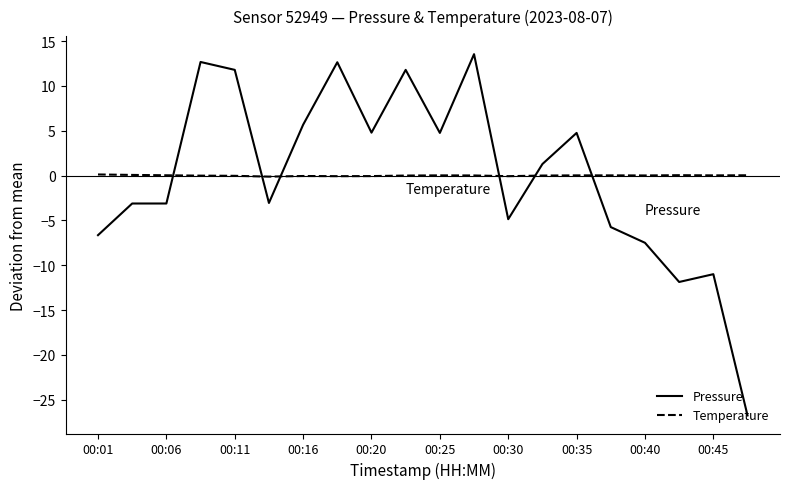

How many times do Pressure and Temperature cross each other?

6